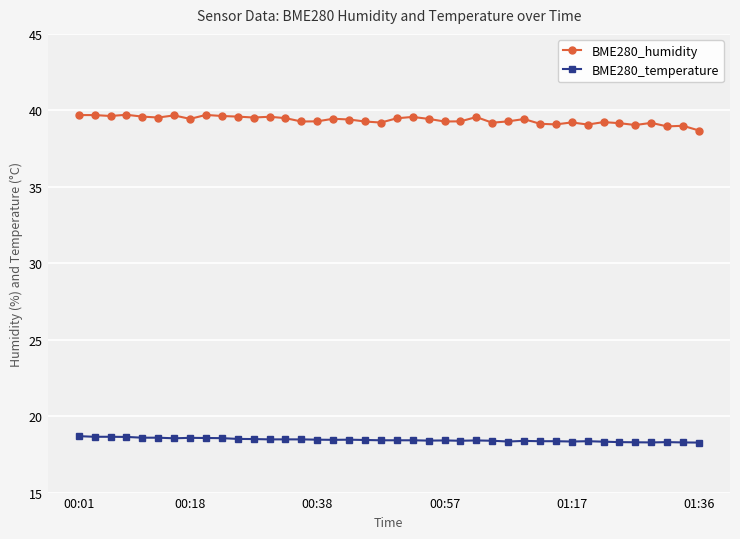

True or false: BME280_temperature has more than 1 points higher than both neighbors.

True